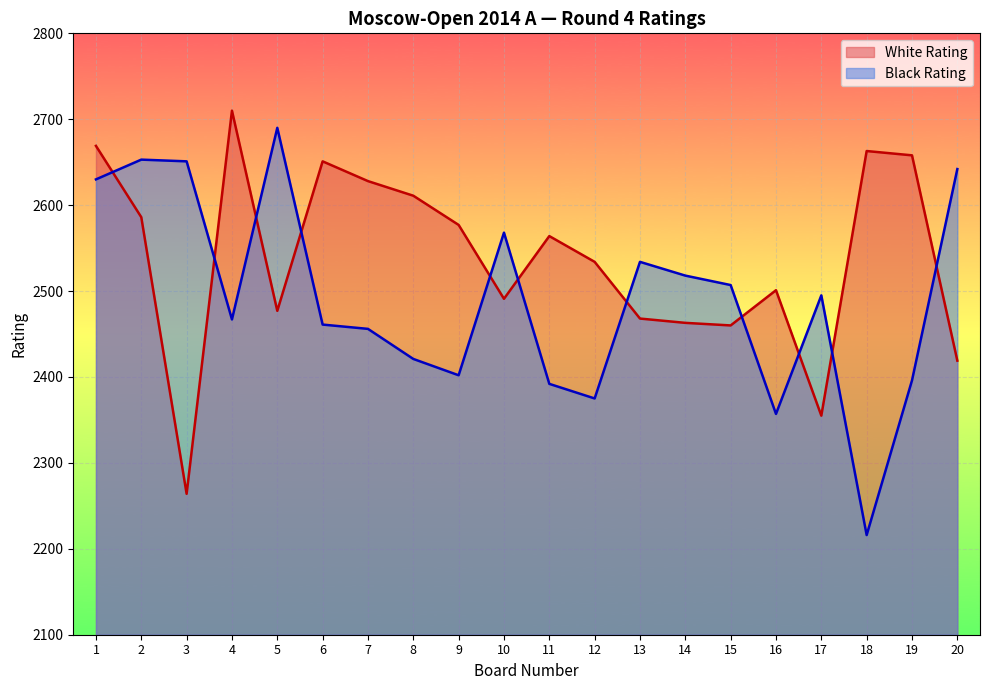

At which label does White Rating first exceed 2564?

1